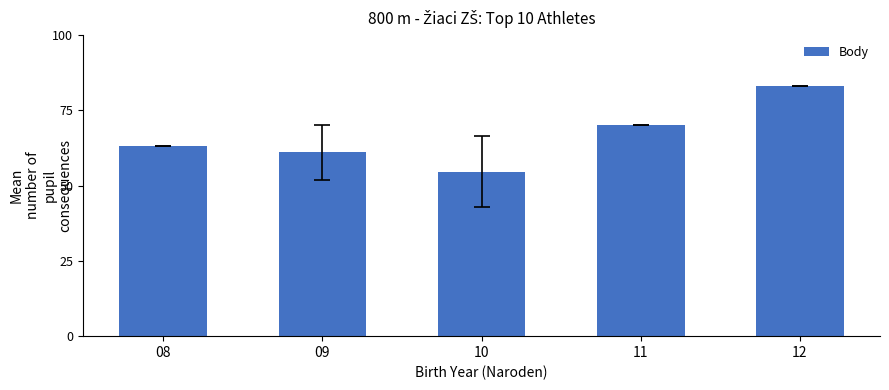

What is the average value?

66.3